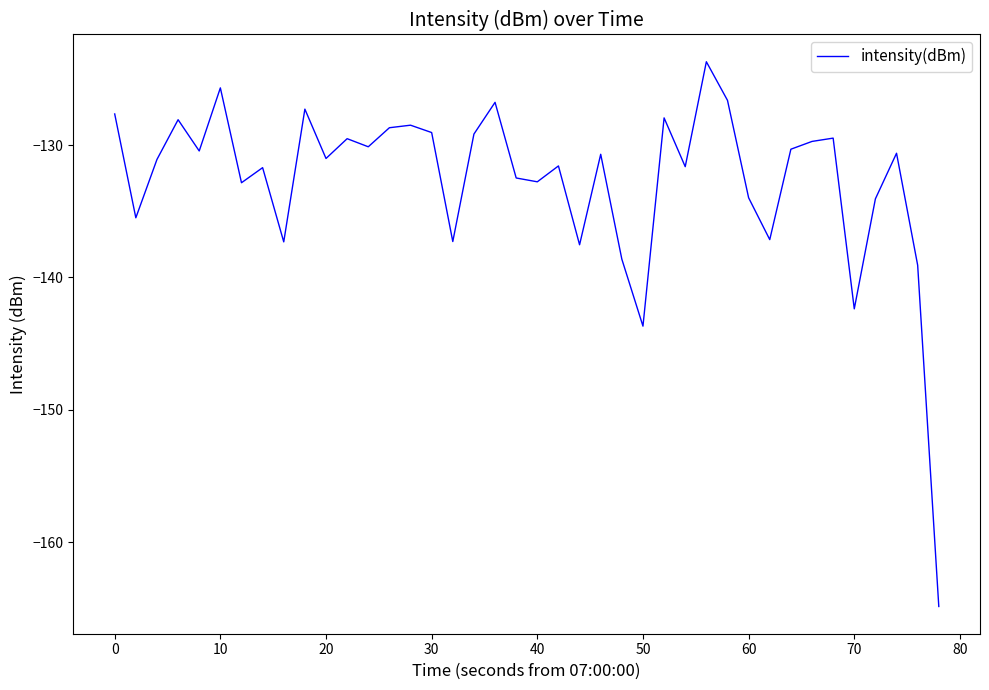

What is the smallest value displayed?

-164.9